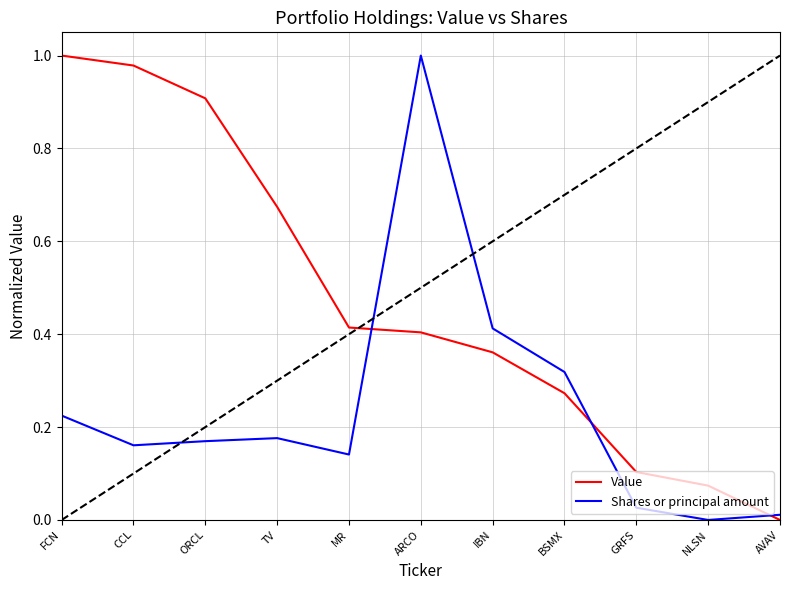

What are all the series names shown in the legend?

Value, Shares or principal amount